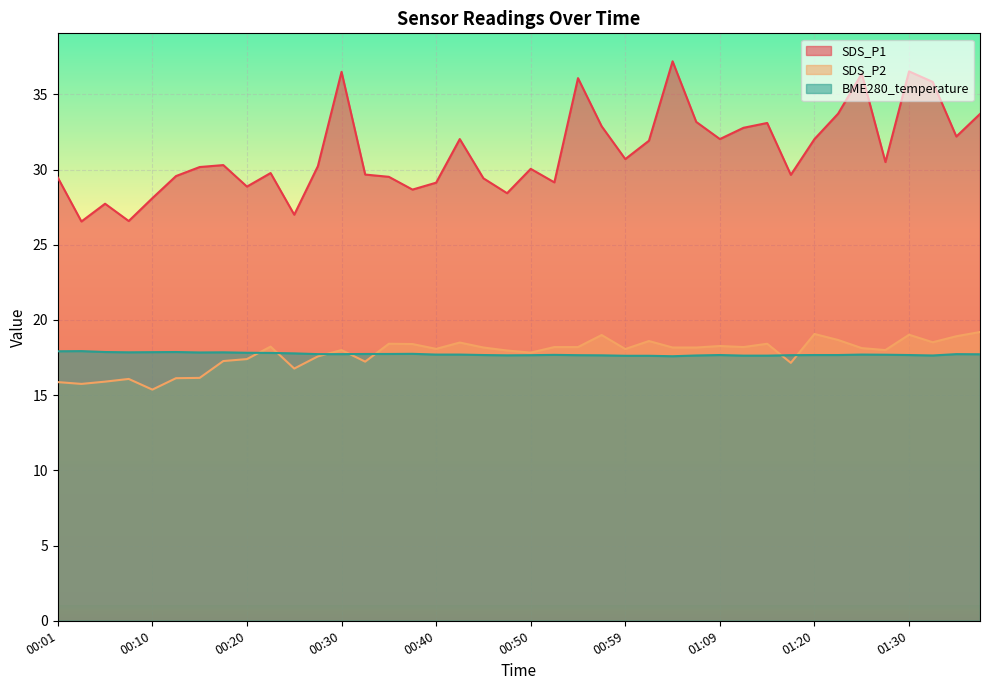

Where does the SDS_P1 series first go above 30?

00:15